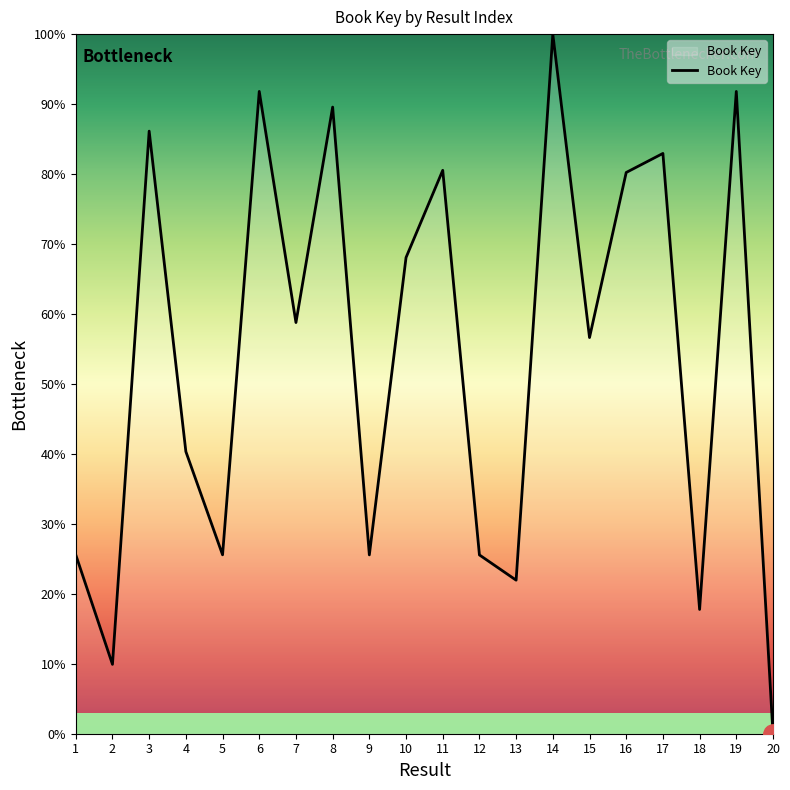

At which label is the value closest to 50?

15